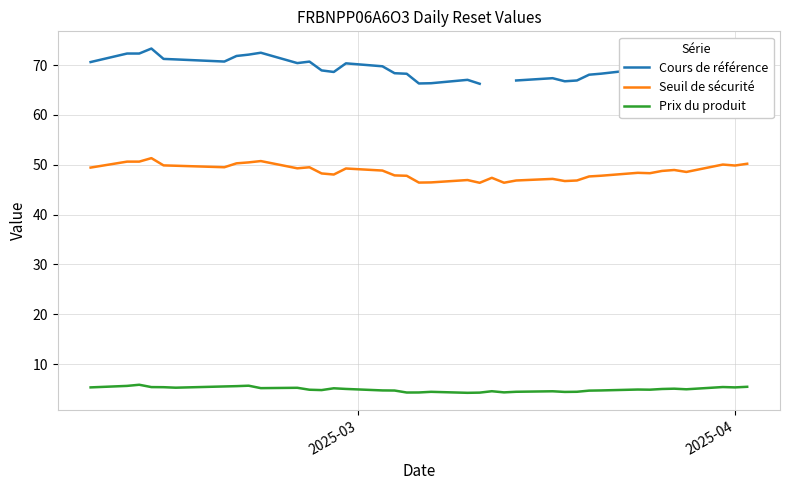

True or false: Cours de référence has more than 0 points higher than both neighbors.

True